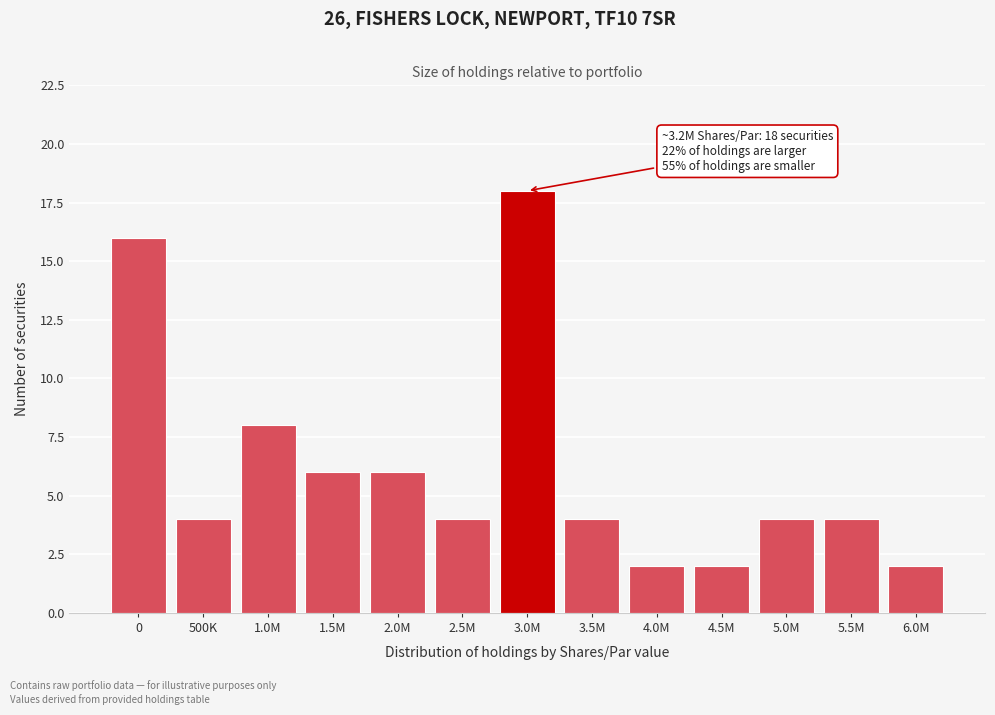

Reading right to left, transcribe all the data shown in this chart.

6.0M=2	5.5M=4	5.0M=4	4.5M=2	4.0M=2	3.5M=4	3.0M=18	2.5M=4	2.0M=6	1.5M=6	1.0M=8	500K=4	0=16